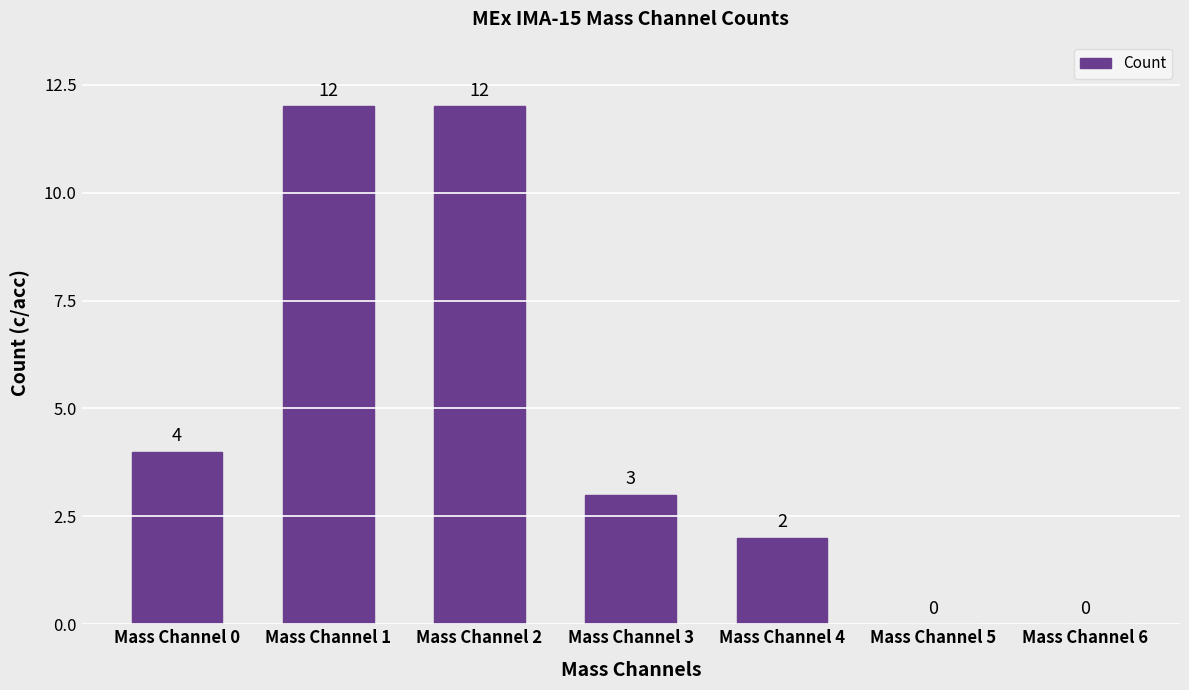

How many values are between 0 and 12?

7